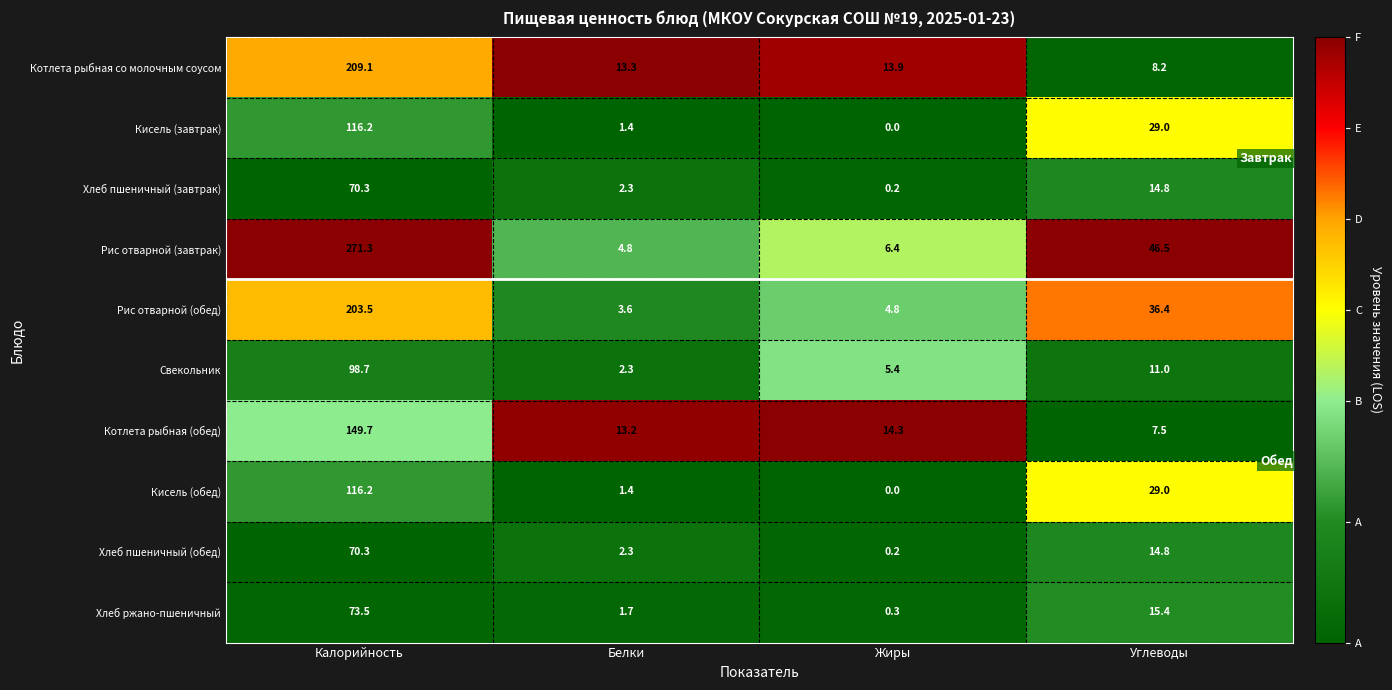

How many data points does each series have?

4